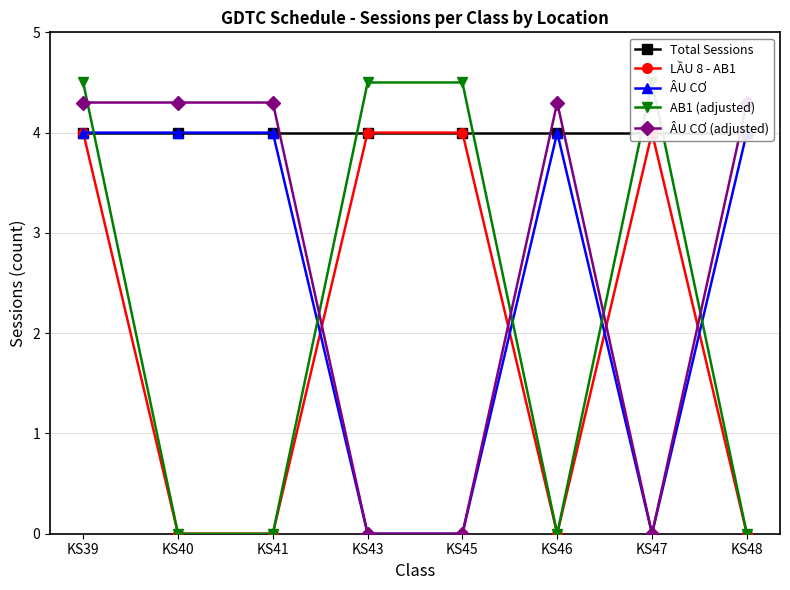

What are all the series names shown in the legend?

Total Sessions, LẦU 8 - AB1, ÂU CƠ, AB1 (adjusted), ÂU CƠ (adjusted)